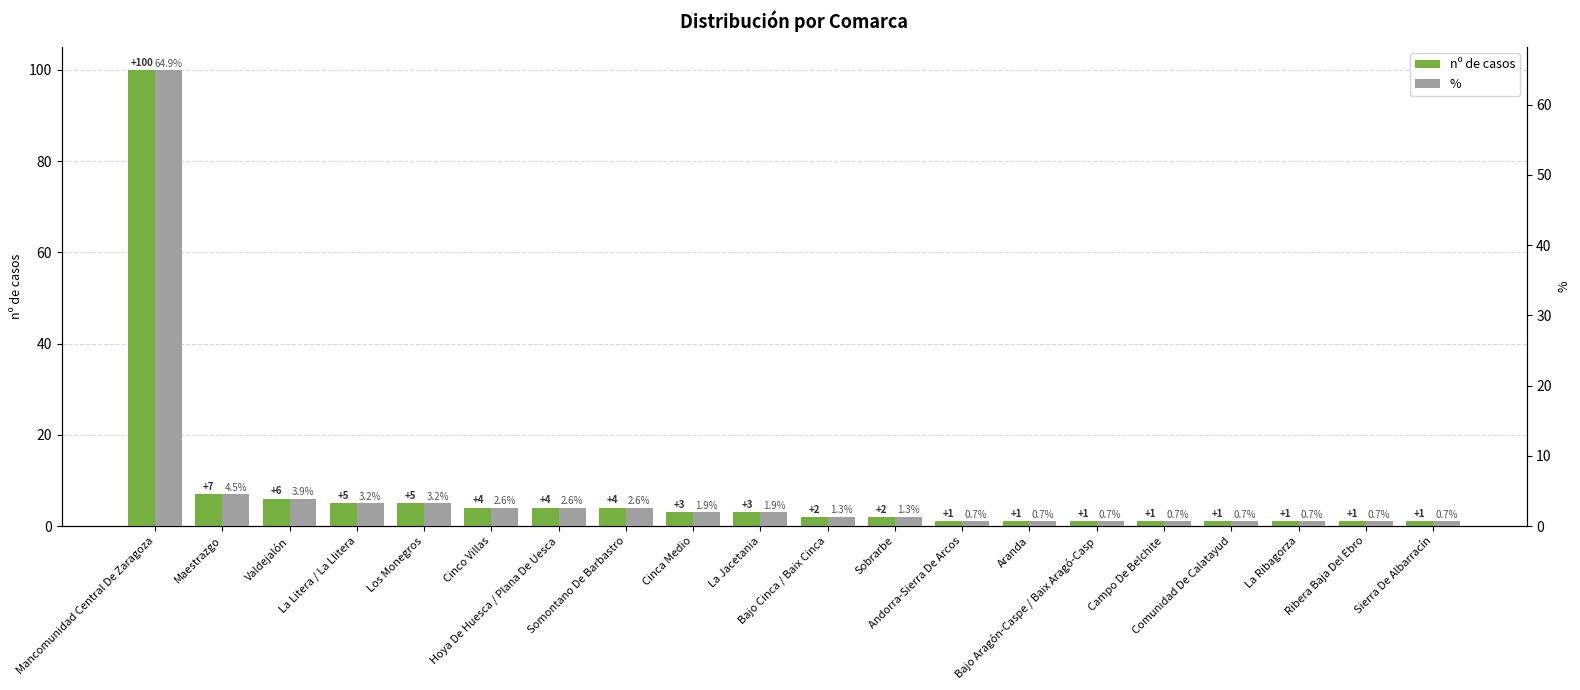

What is the difference between the highest and lowest values at Ribera Baja Del Ebro?

0.3